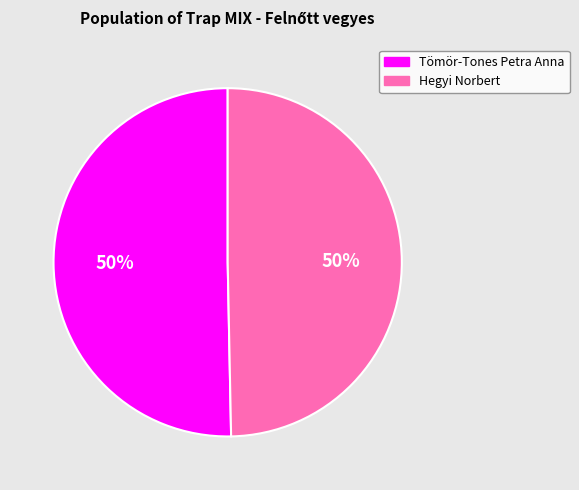

Is the sum of Tömör-Tones Petra Anna and Hegyi Norbert greater than half?

Yes